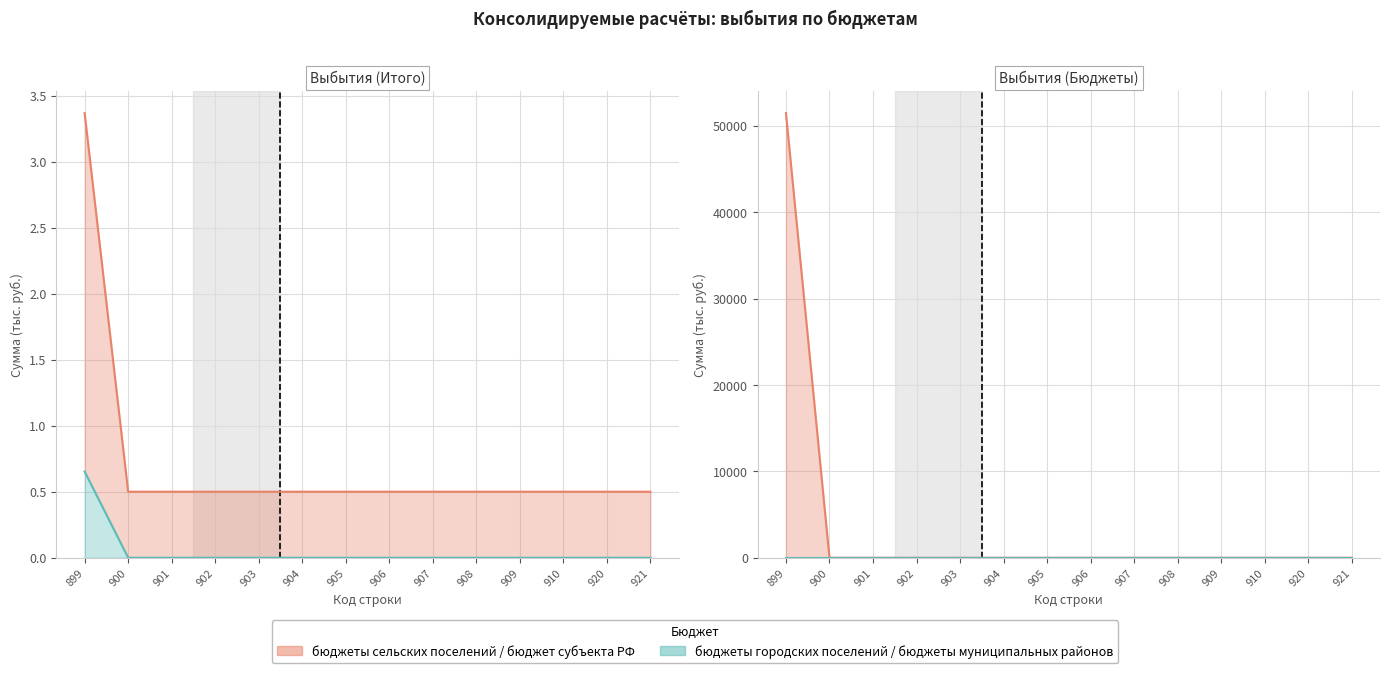

Does the chart display data point markers on the line(s)?

No